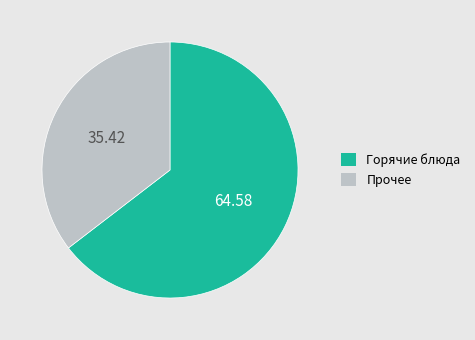

What is the ratio of the value at Прочее to the value at Горячие блюда?

0.5